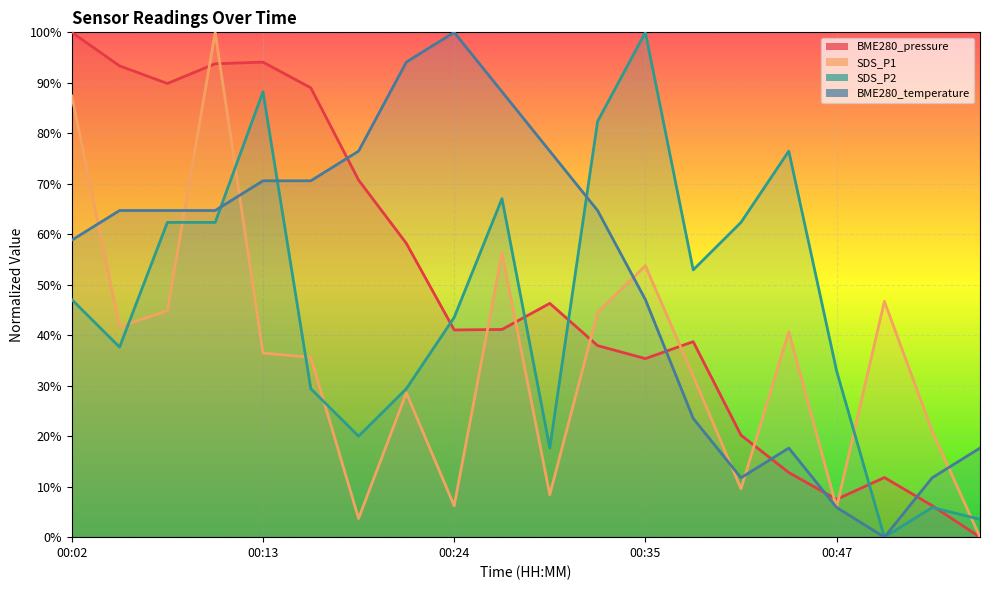

What is the sum of the SDS_P2 values at 00:16 and 00:35?

129.4